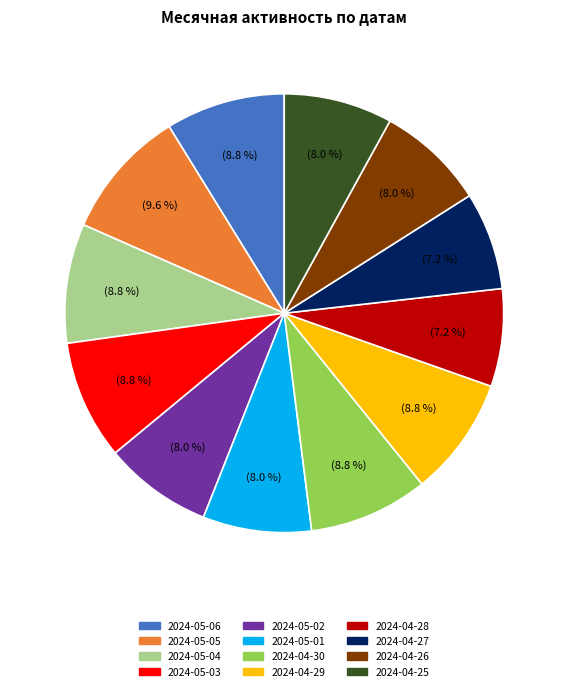

Which slice is the largest?

2024-05-05